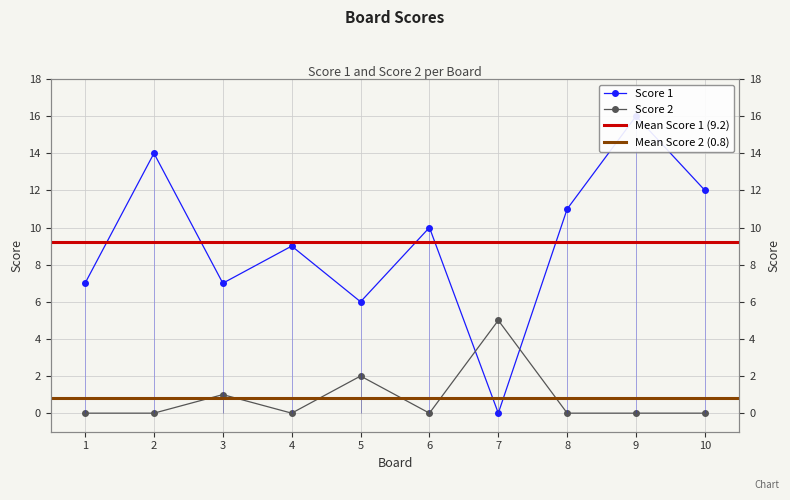

Is the value of Score 1 at 9 greater than the value of Score 2 at 7?

Yes